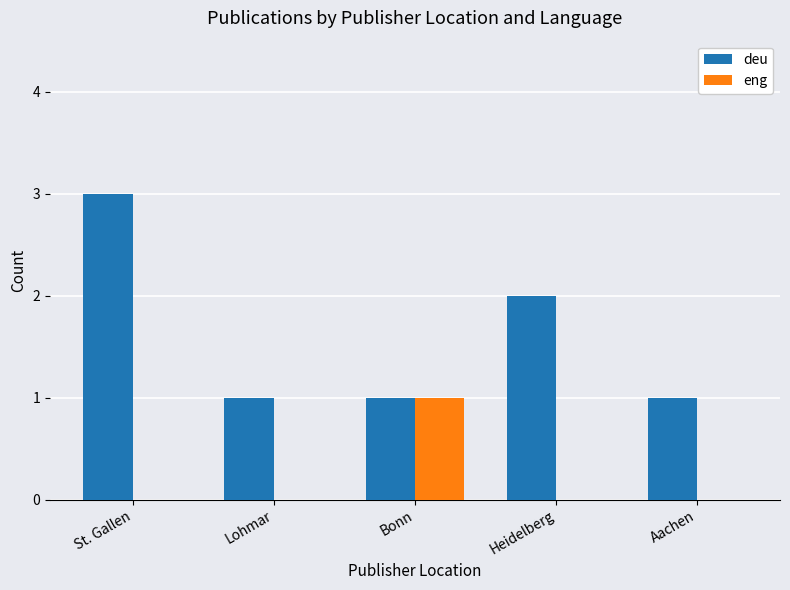

Is the value of eng at Lohmar greater than the value of deu at Heidelberg?

No